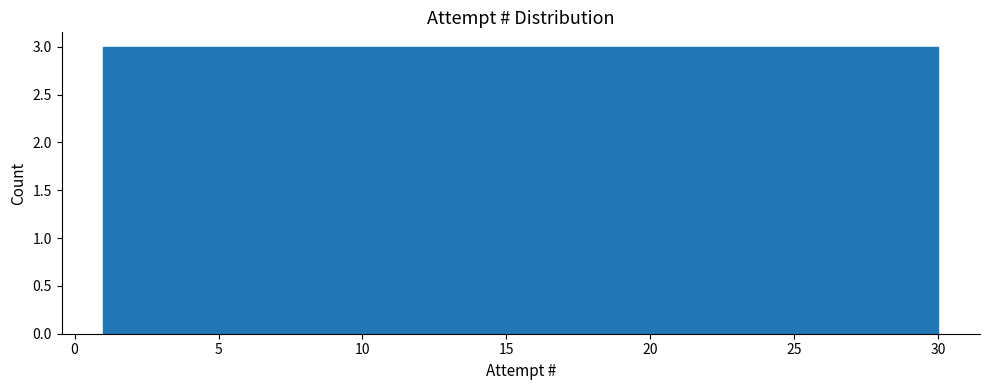

How tall is the bar that spans 1.0 to 3.9 on the x-axis? Neither the bar edges nor the heights are printed on the chart, so give them approximately, as read against the axes.

3